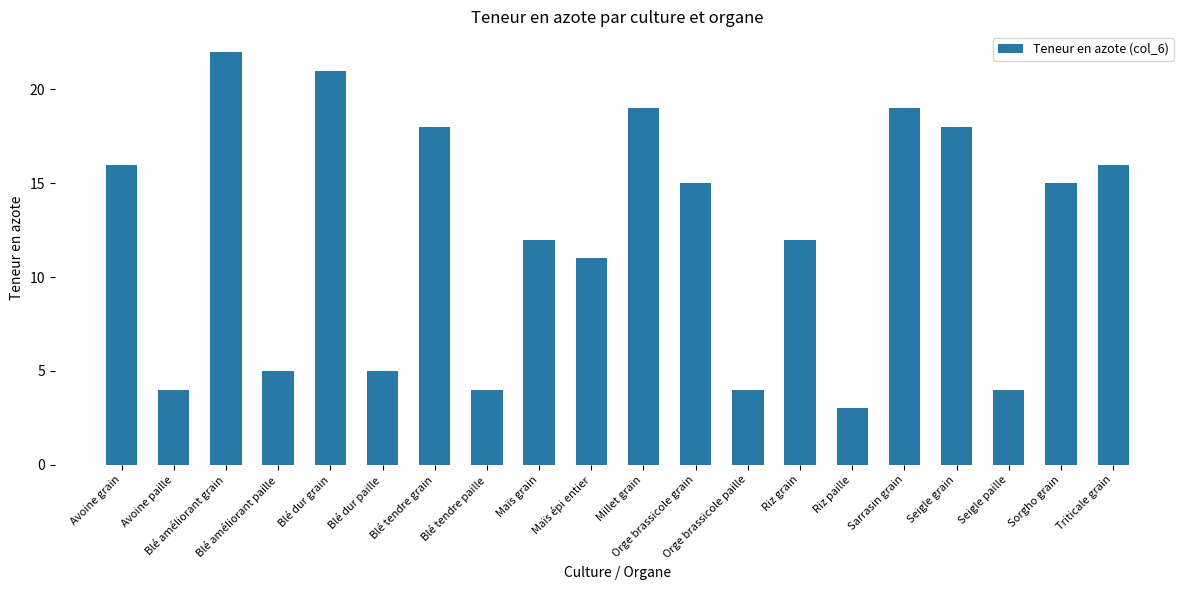

Is it true that the value at Blé dur grain is 21?

True